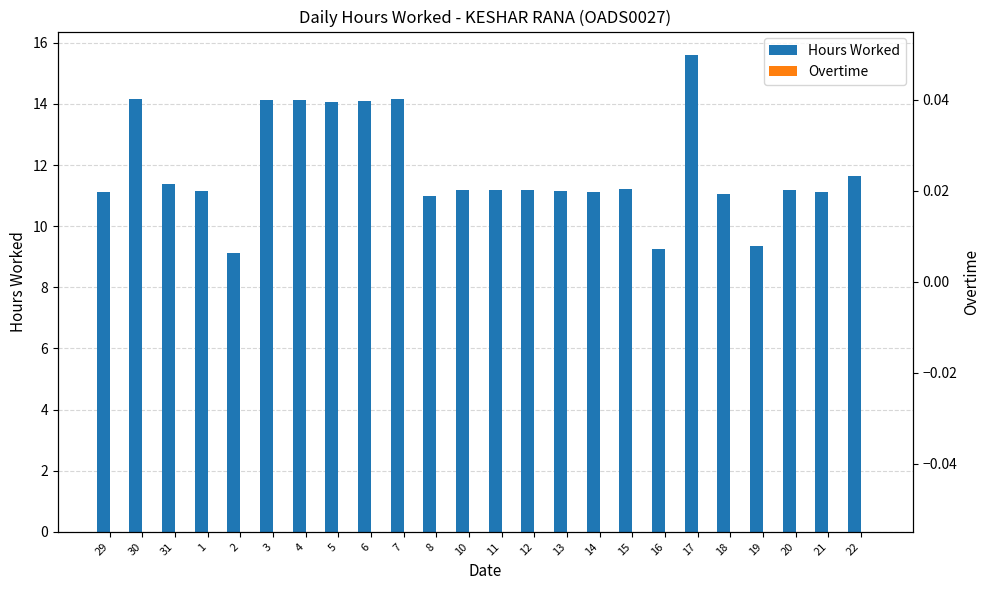

Rank the categories by Overtime value from highest to lowest.

29, 30, 31, 1, 2, 3, 4, 5, 6, 7, 8, 10, 11, 12, 13, 14, 15, 16, 17, 18, 19, 20, 21, 22